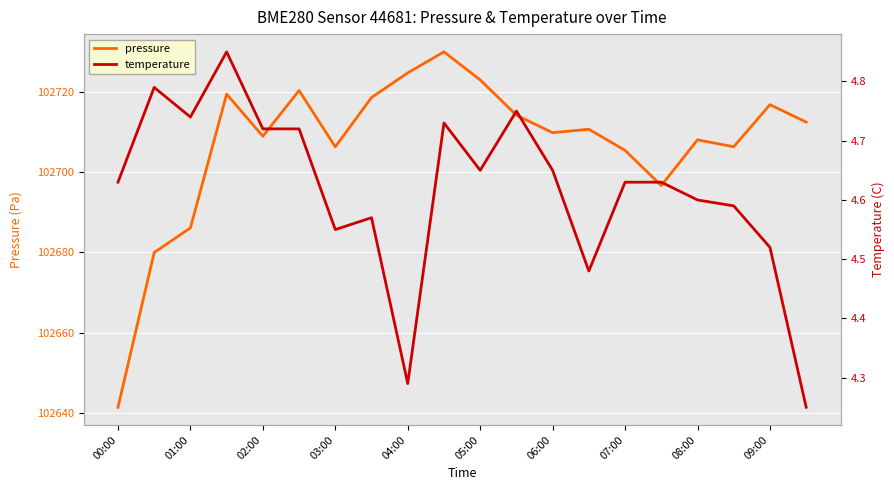

True or false: pressure and temperature cross at least once.

False